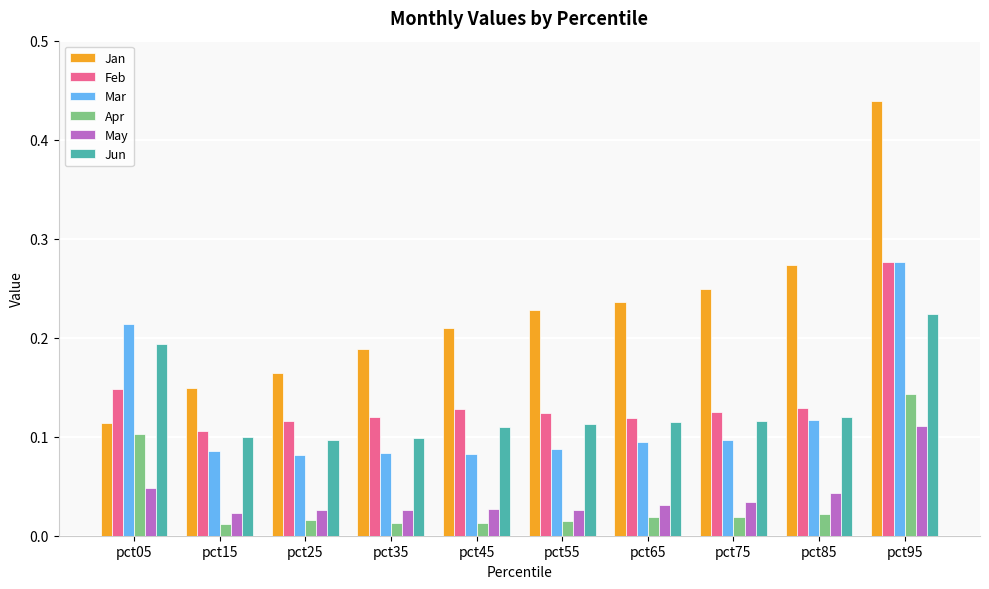

Which series changed the most between pct25 and pct65?

Jan